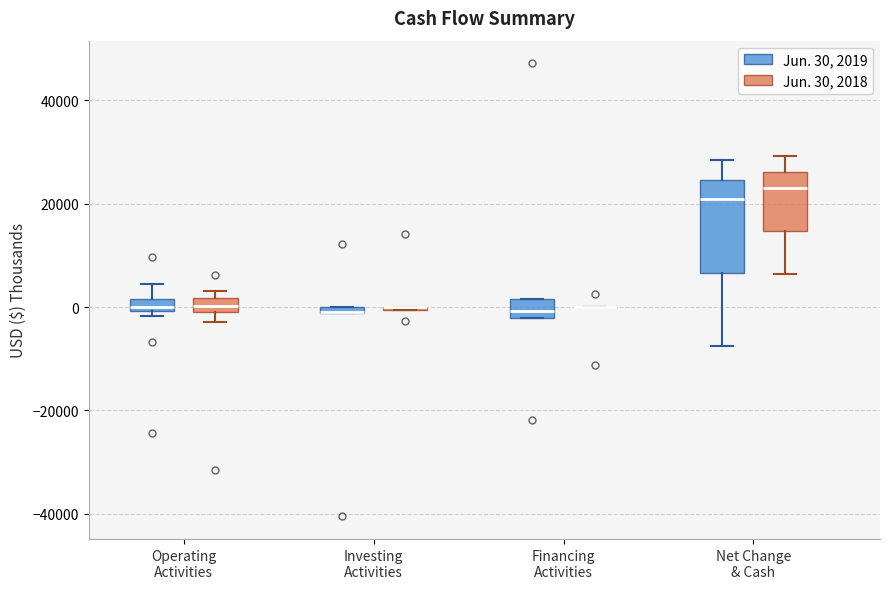

Comparing the boxes themselves (not the whiskers), which one is the tallest?

Net Change & Cash (Jun. 30, 2019)